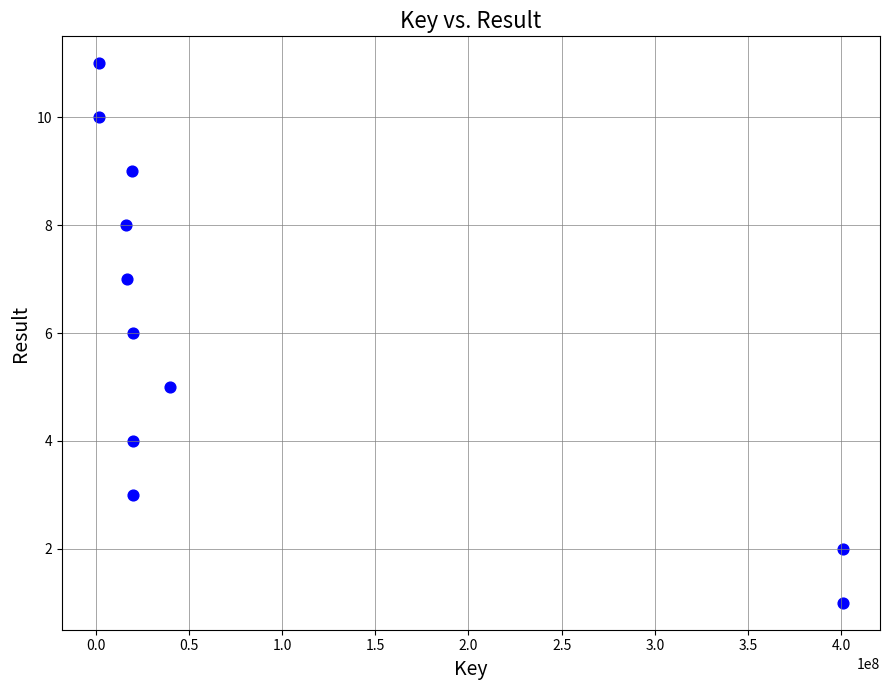

What is the average X value?

86947396